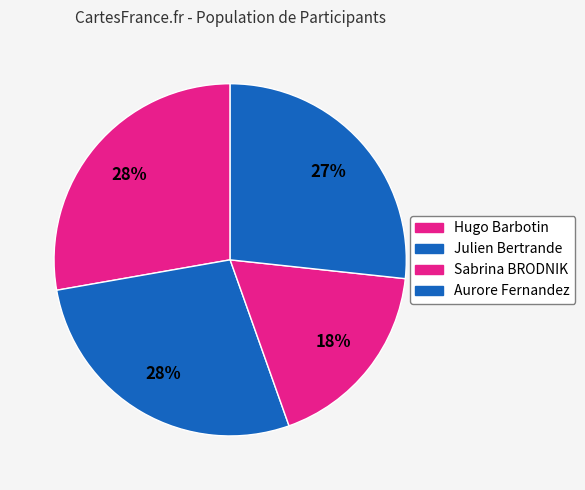

Count the number of slices in the pie.

4